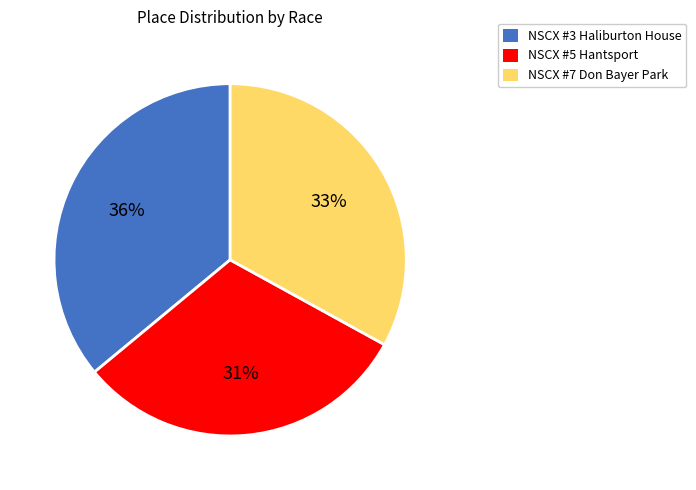

How many slices are in this pie chart?

3